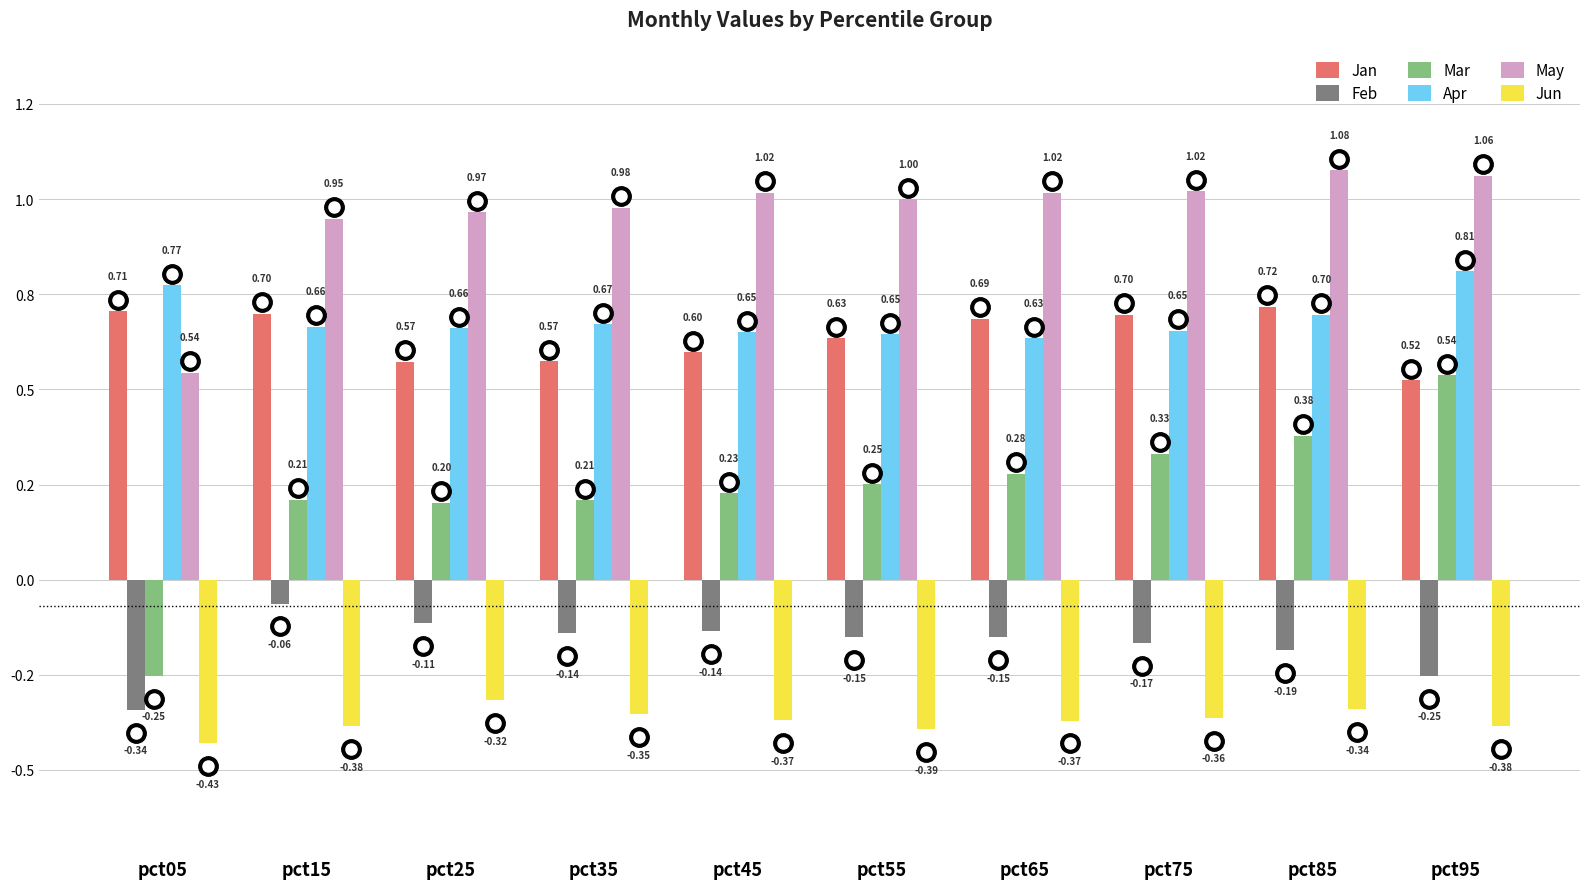

At pct45, list the series in order from smallest to largest.

Jun, Feb, Mar, Jan, Apr, May